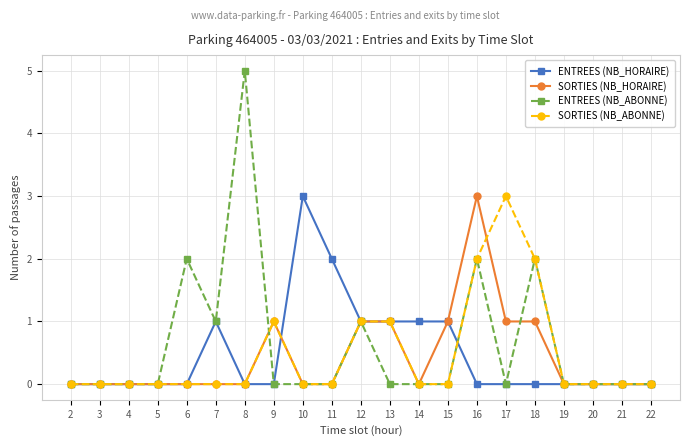

Is it true that SORTIES (NB_HORAIRE) equals 1 at 12?

True